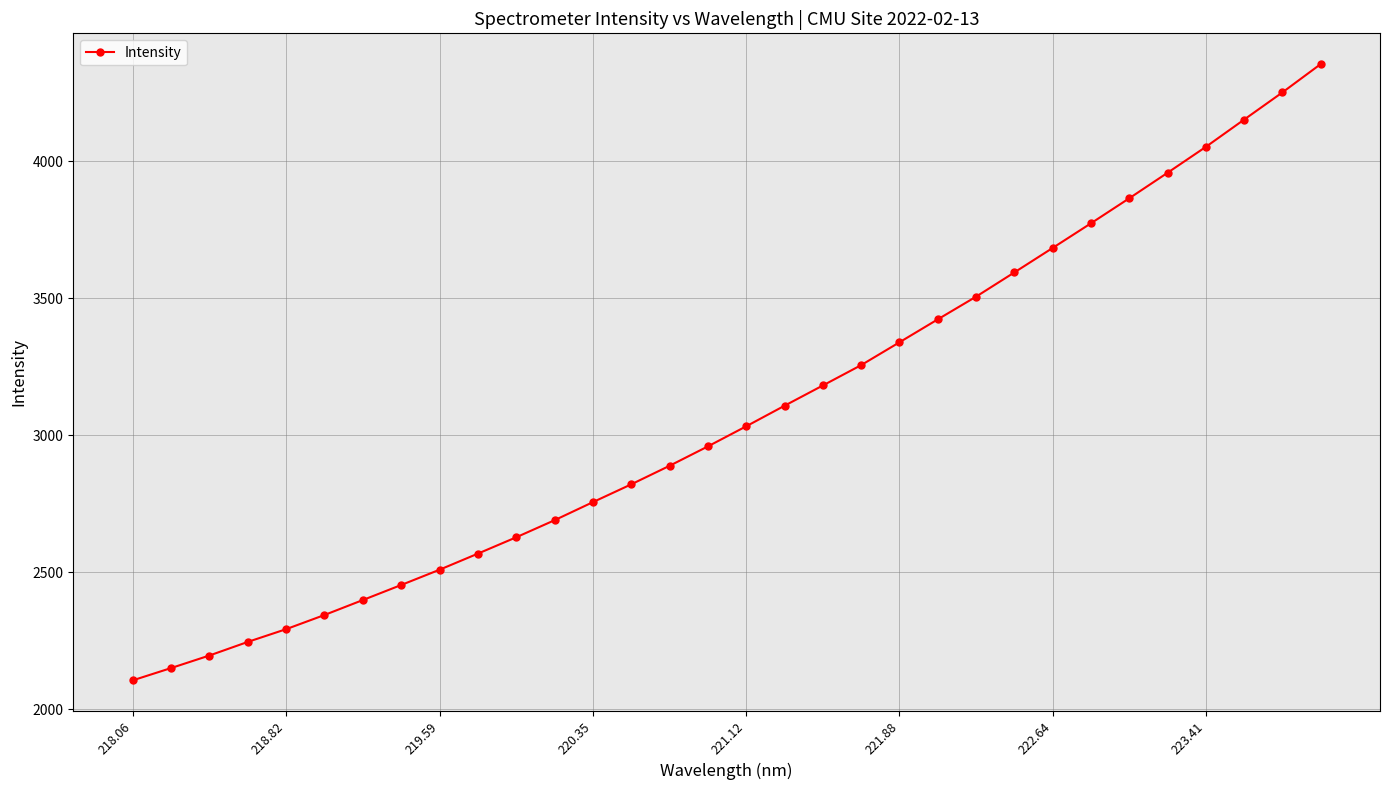

What is the difference between the maximum and second lowest values?

2202.7